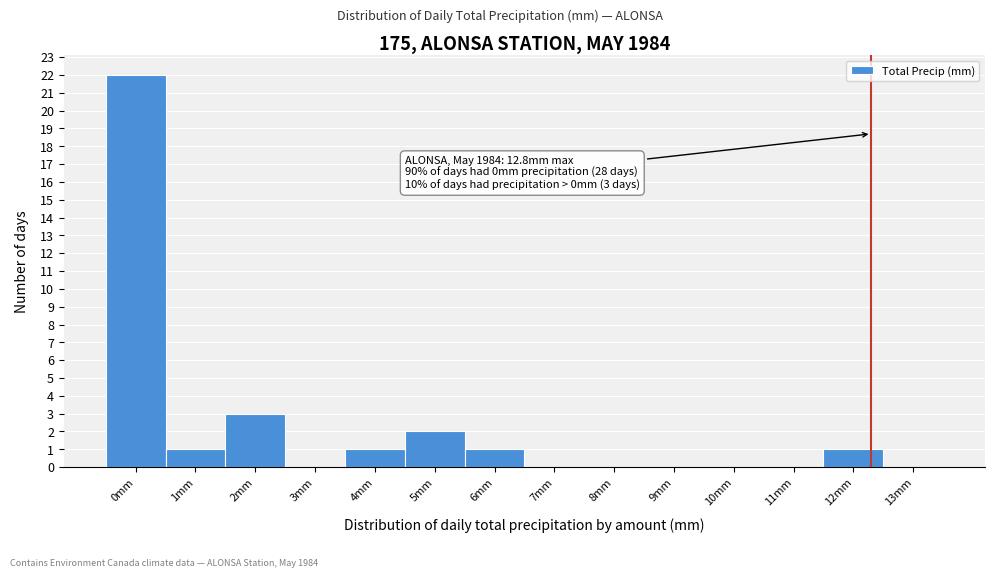

Reading right to left, extract all data points from this chart.

13mm=0	12mm=1	11mm=0	10mm=0	9mm=0	8mm=0	7mm=0	6mm=1	5mm=2	4mm=1	3mm=0	2mm=3	1mm=1	0mm=22